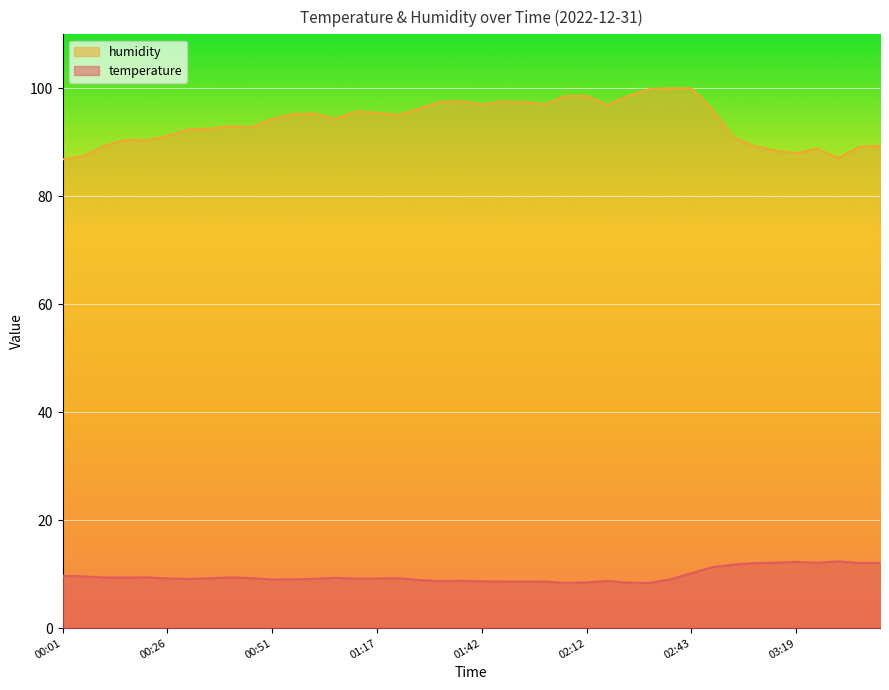

The value of temperature at 02:12 is 13.8. True or false?

False